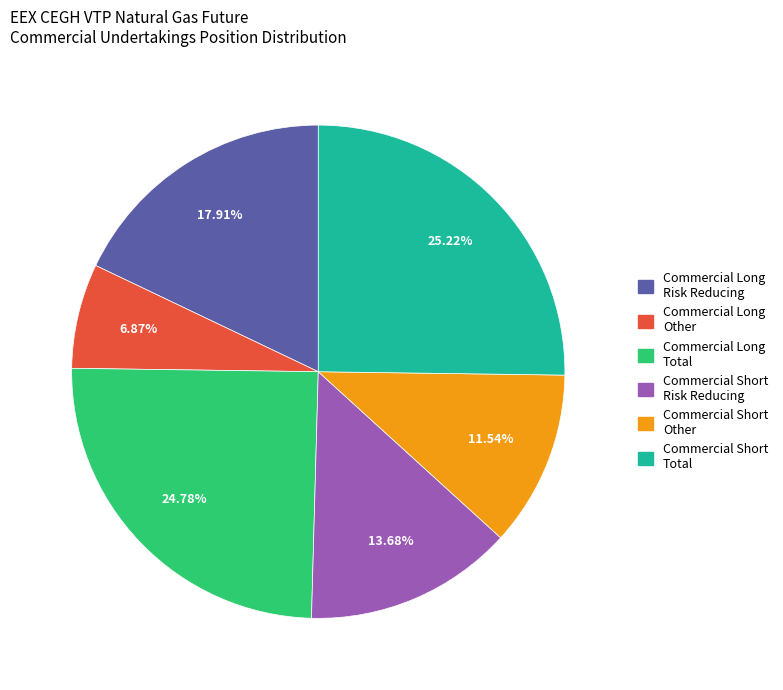

To the nearest percent, what is the difference between the largest and smallest slice percentages?

18%